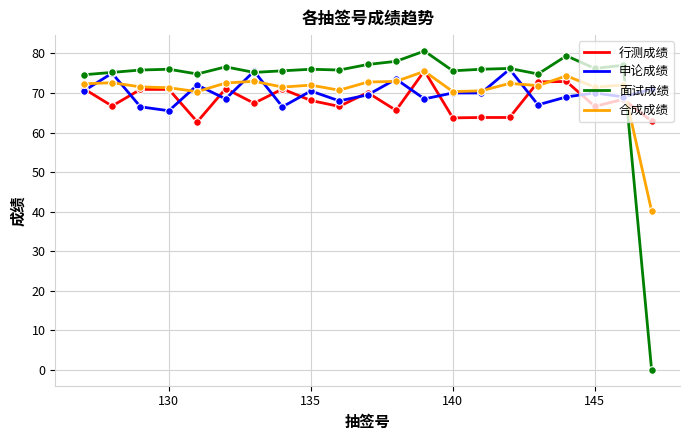

What is the greatest value displayed?

80.6